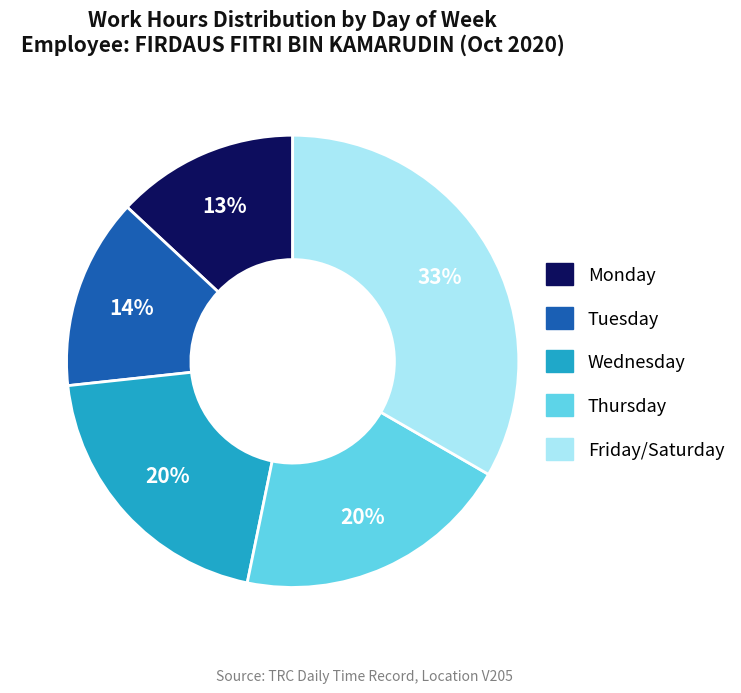

Is there any slice that represents more than half of the pie?

No